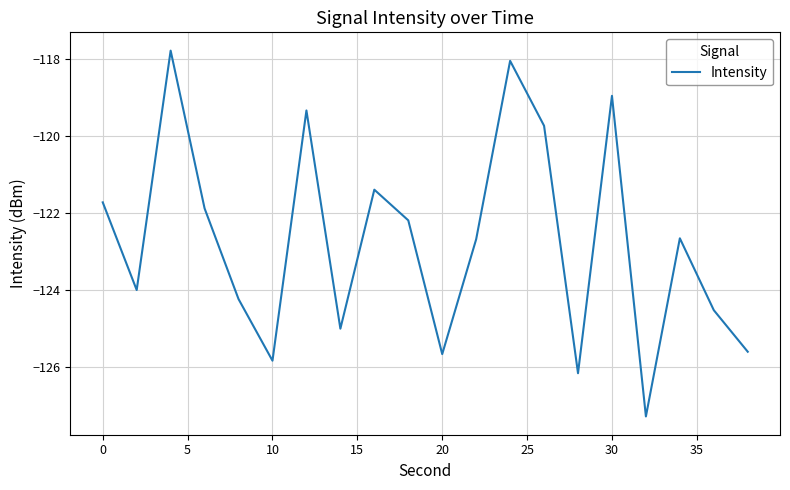

What is the minimum value shown in the chart?

-127.3